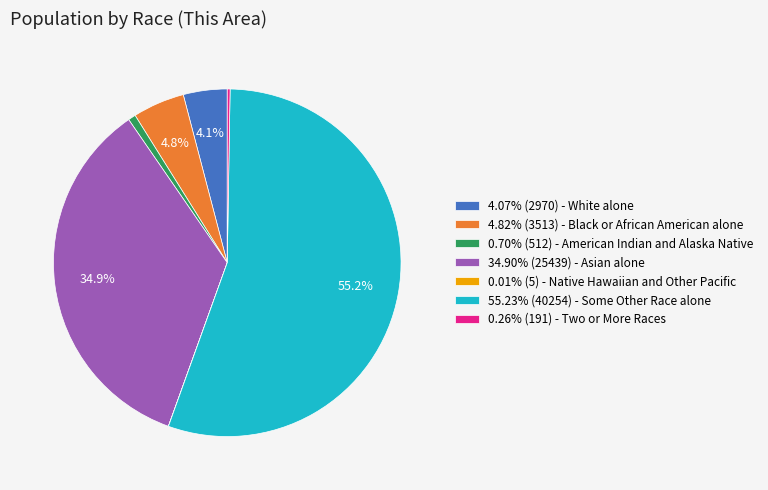

To the nearest percent, what is the difference between the largest and smallest slice percentages?

55%